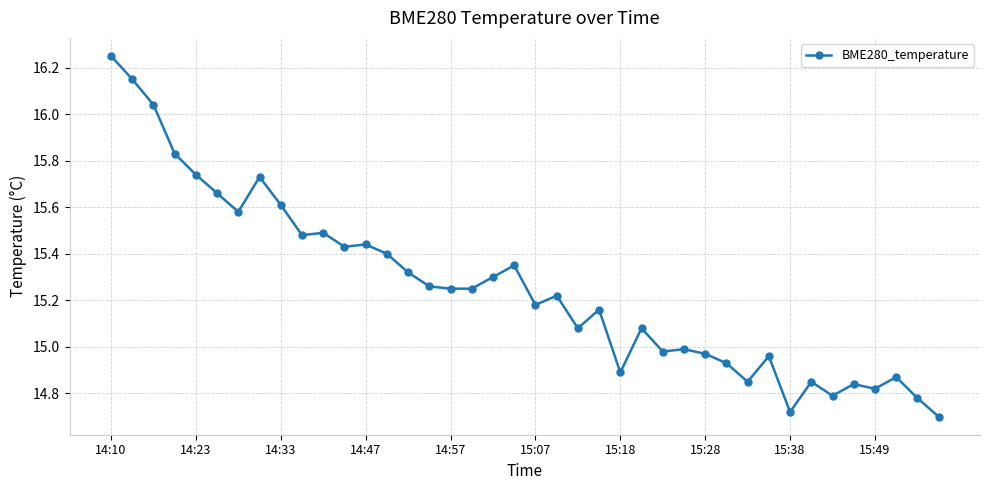

True or false: the data has more than 2 interior local peaks.

True